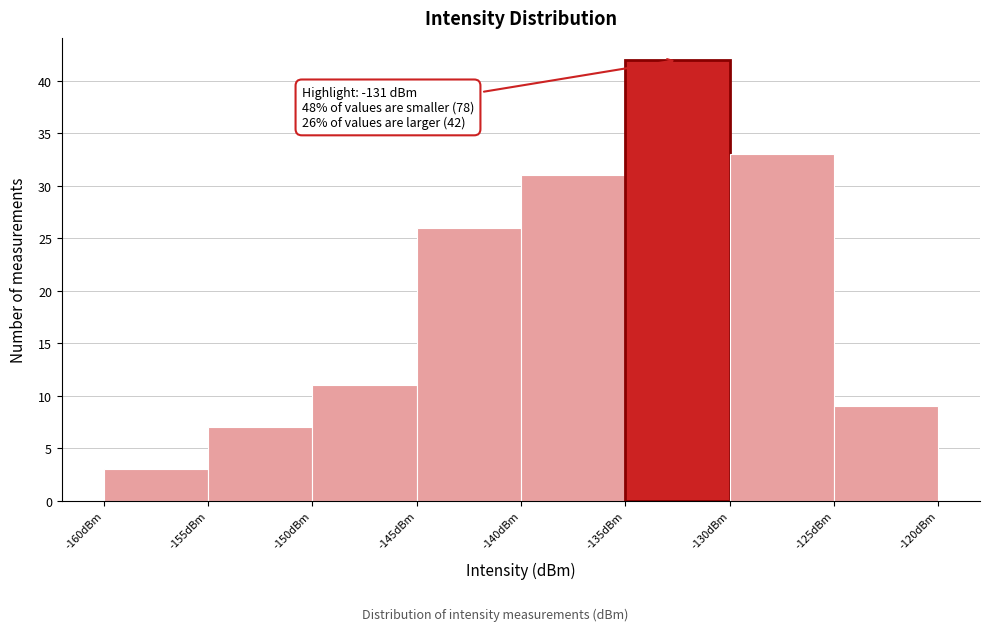

Which range on the x-axis has the tallest bar?

-135 to -130